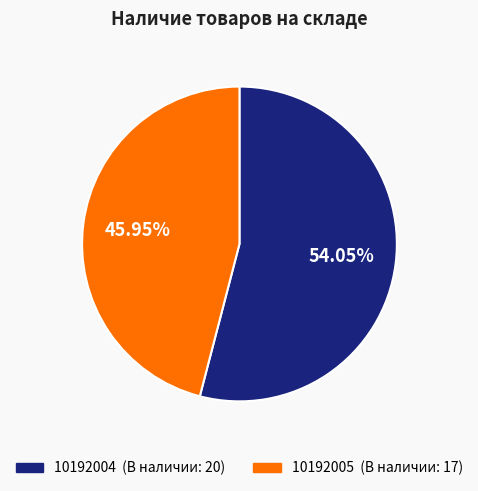

What is the majority slice?

10192004